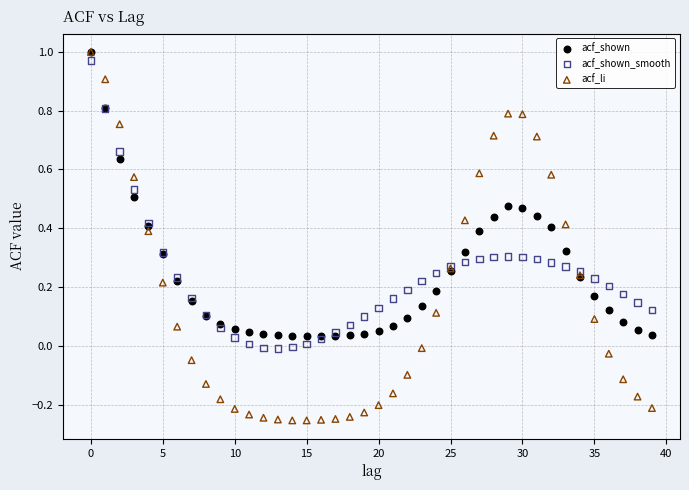

What are all the series names shown in the legend?

acf_shown, acf_shown_smooth, acf_li